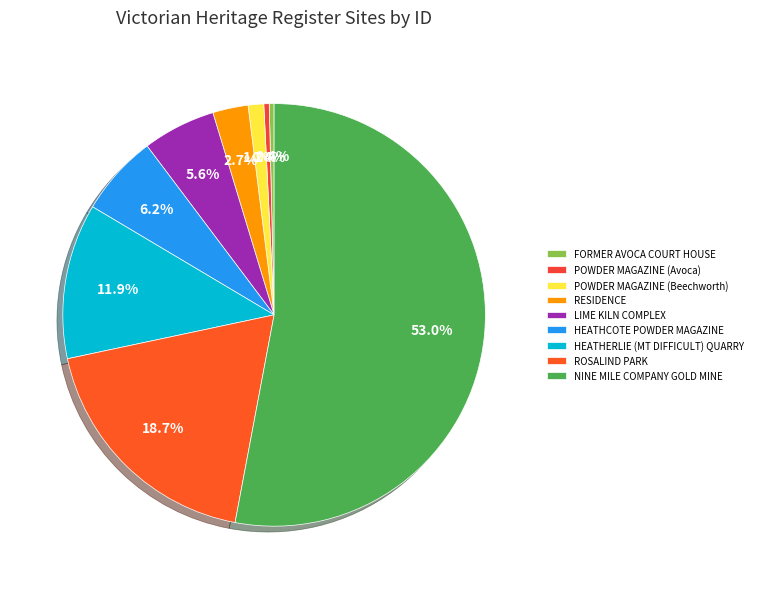

Does ROSALIND PARK account for over 50% of the chart?

No